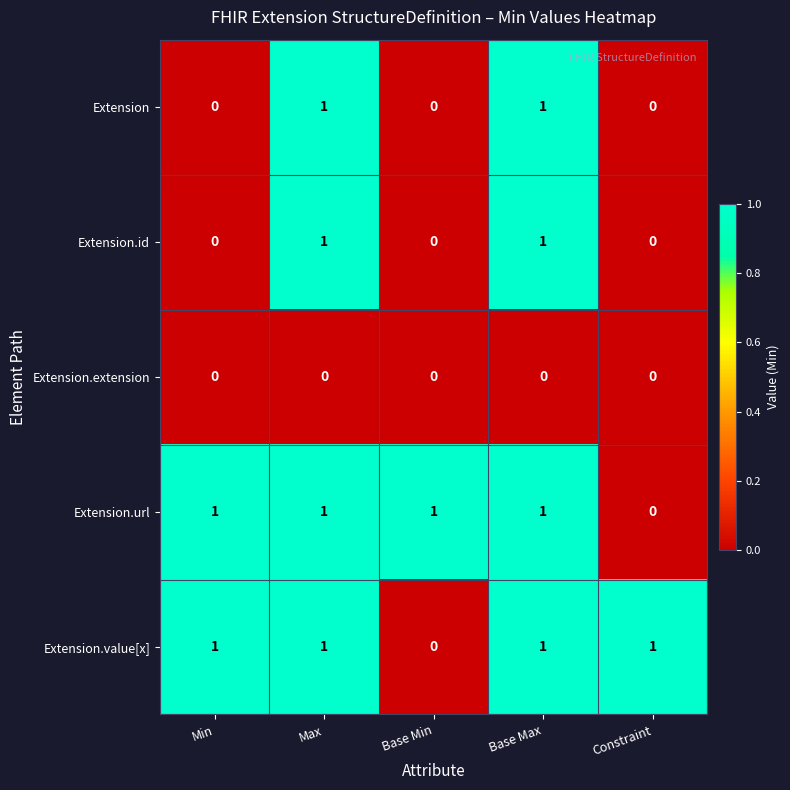

Is the value of Extension.value[x] at Base Max greater than the value of Extension.id at Constraint?

Yes